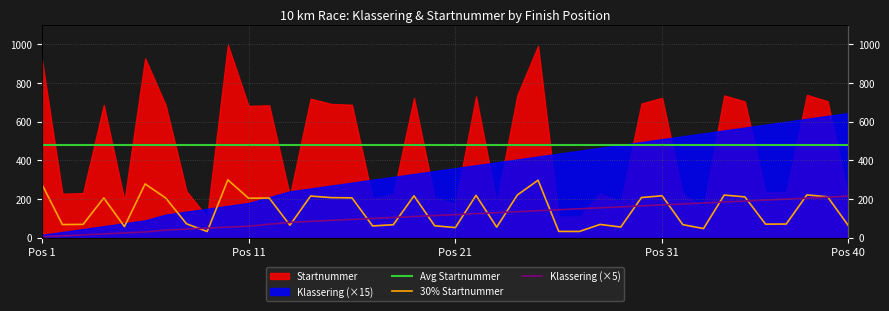

Rank the series by their maximum value, from lowest to highest.

Klassering, Startnummer